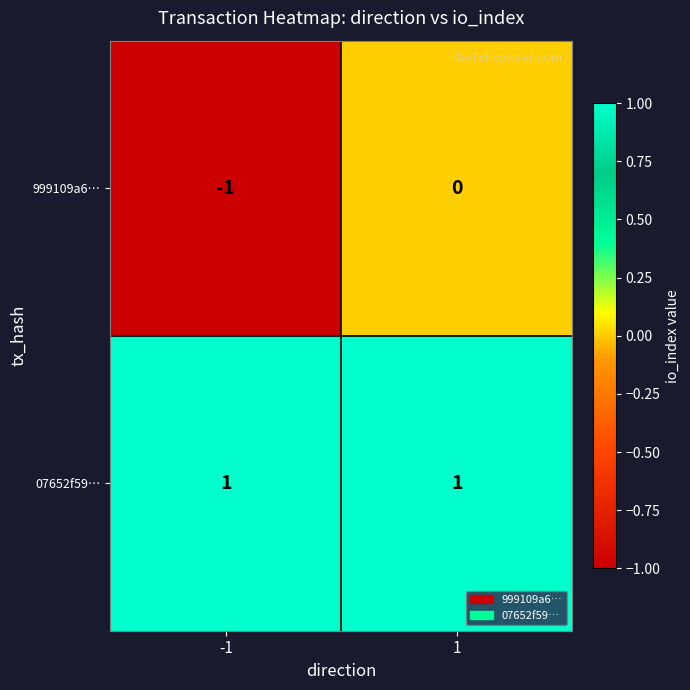

Is it true that 07652f59… equals 0 at -1?

False